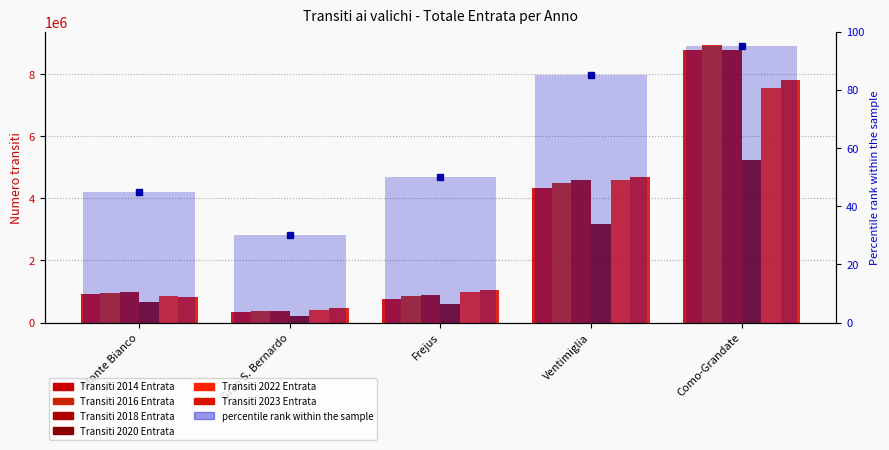

The value of Transiti 2020 Entrata at Monte Bianco is 321727. True or false?

False